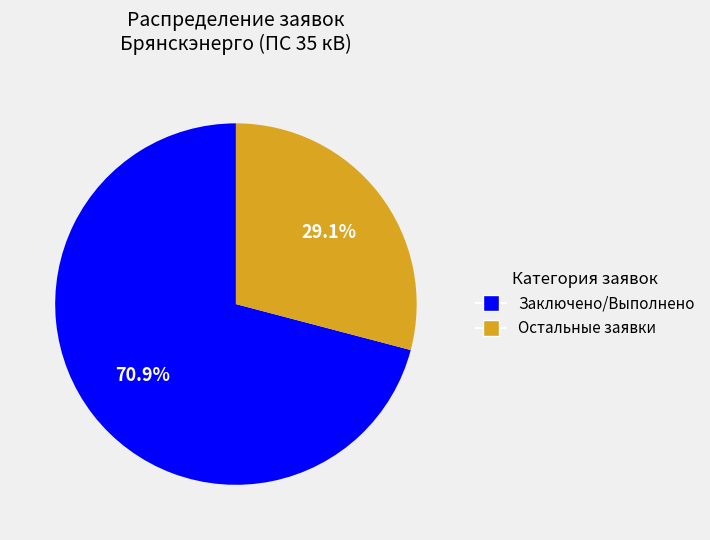

Which category has the smallest portion of the pie?

Остальные заявки